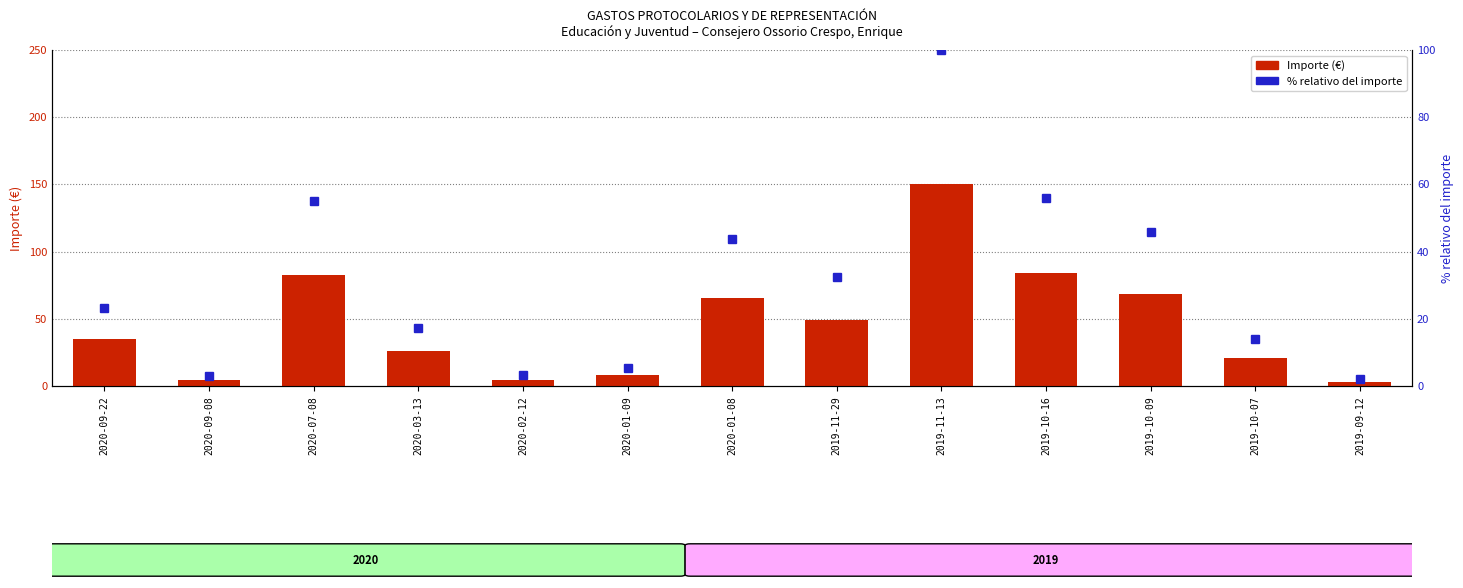

Reading left to right, what are all the values shown in this chart?

Importe (€): 35.0	4.5	82.8	25.9	4.7	8.0	65.6	48.9	150.0	83.8	68.6	21.0	3.0
% relativo del importe: 23.3	3.0	55.2	17.3	3.1	5.3	43.8	32.6	100.0	55.9	45.7	14.0	2.0